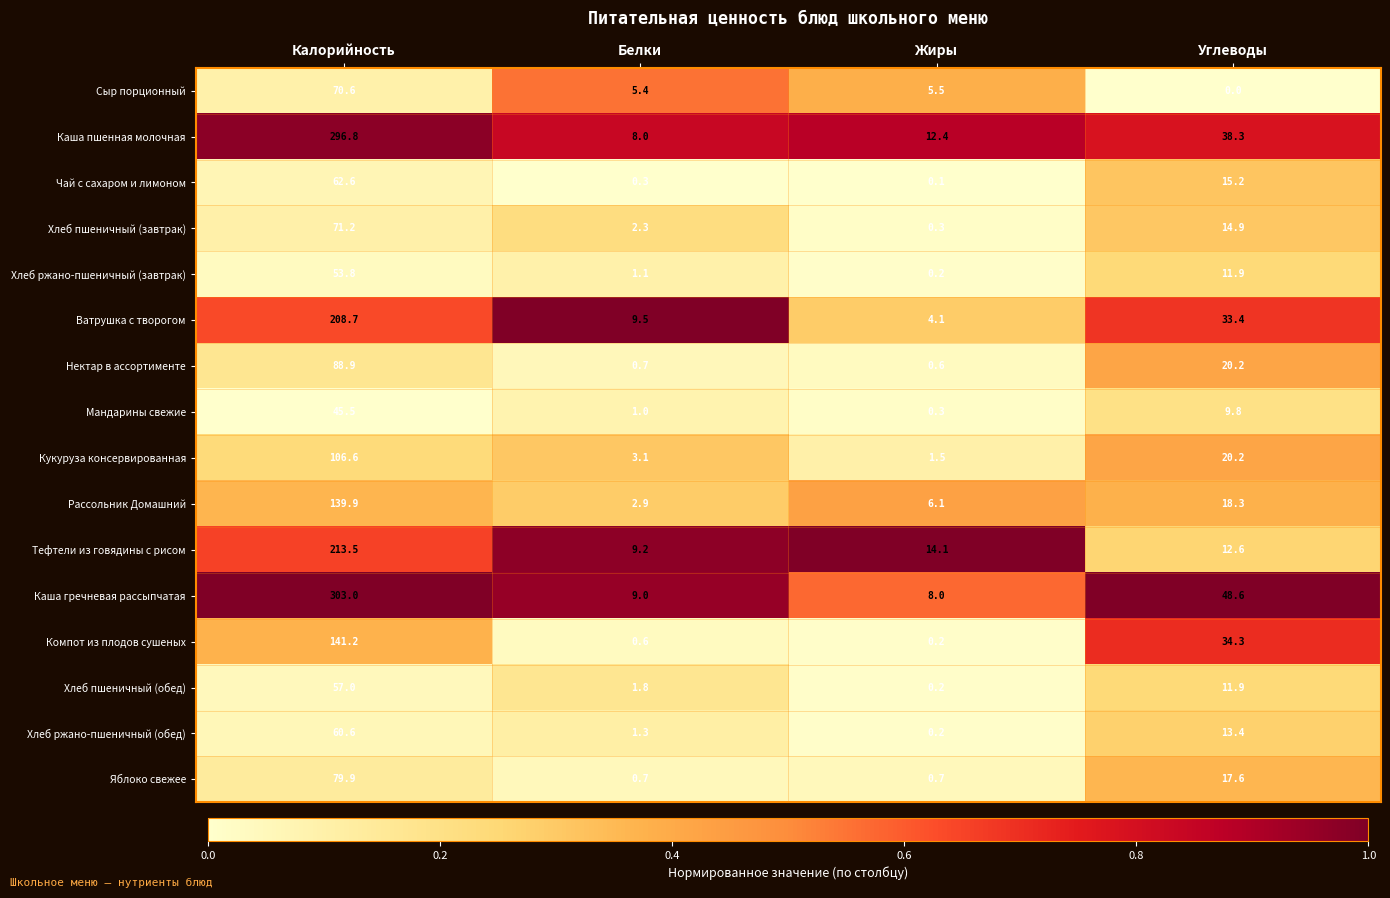

At which category is the sum across all series the highest?

Калорийность